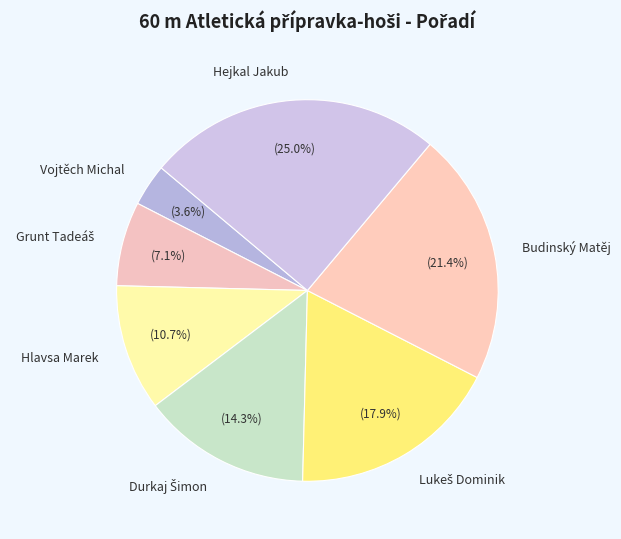

Does Hejkal Jakub represent more than half of the total?

No